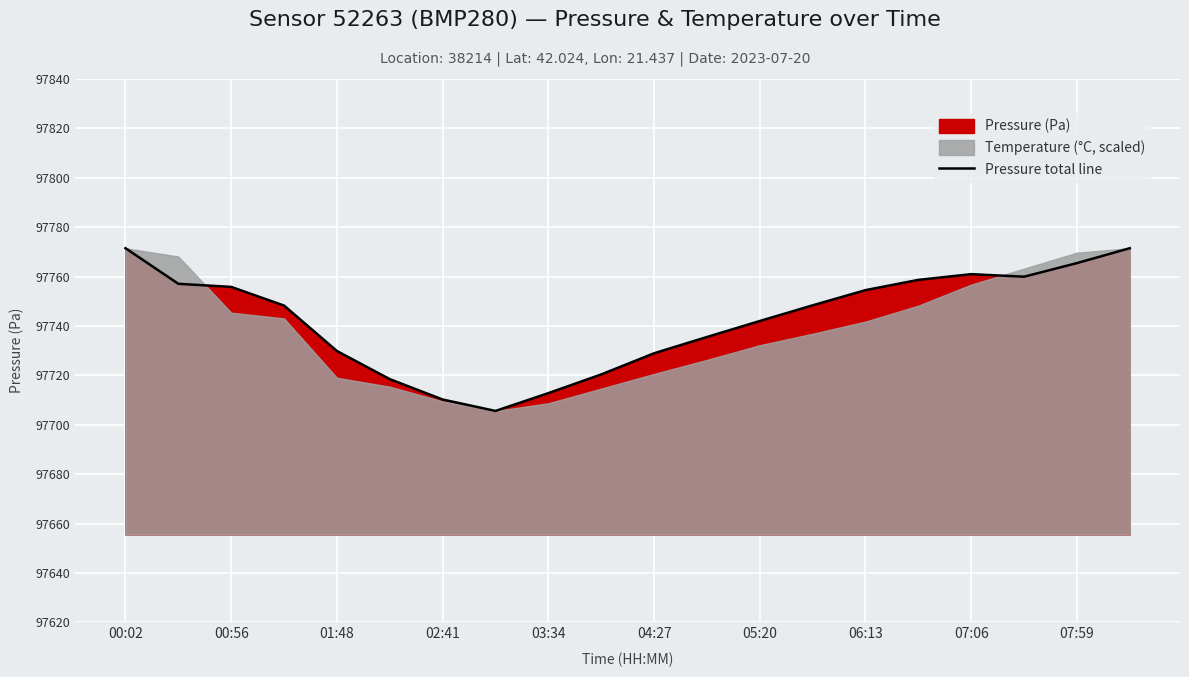

What is the minimum value for Pressure total line?

97705.6